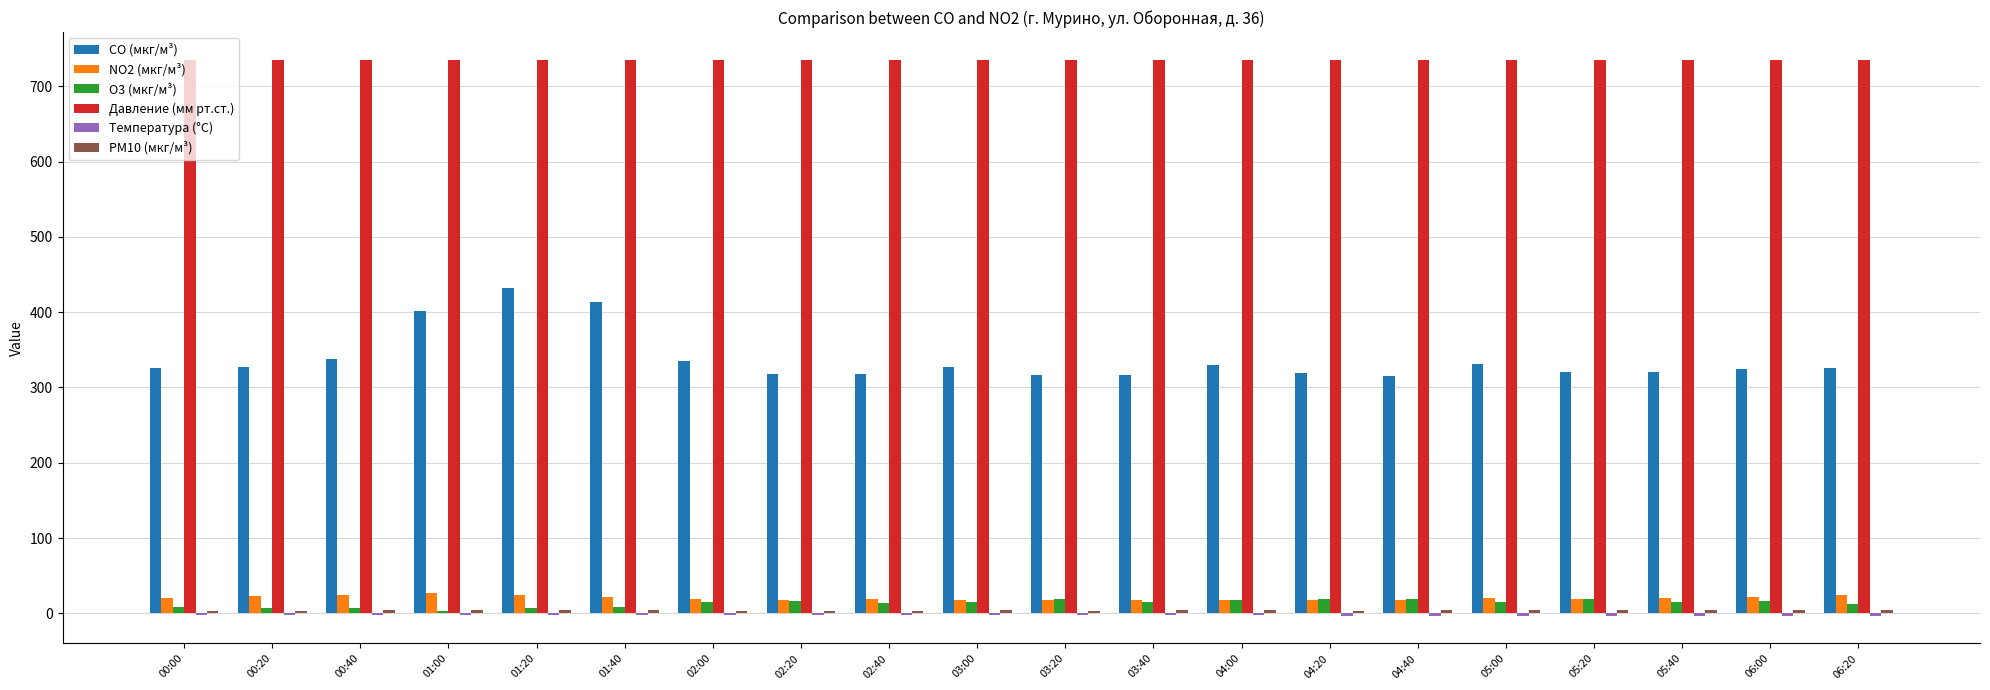

True or false: Давление (мм рт.ст.) has a value of 191.7 at 02:00.

False